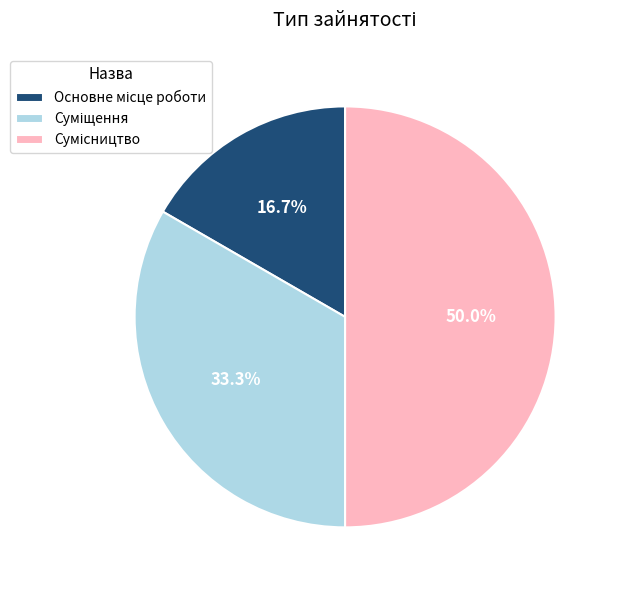

What is the smallest slice in the pie chart?

Основне місце роботи